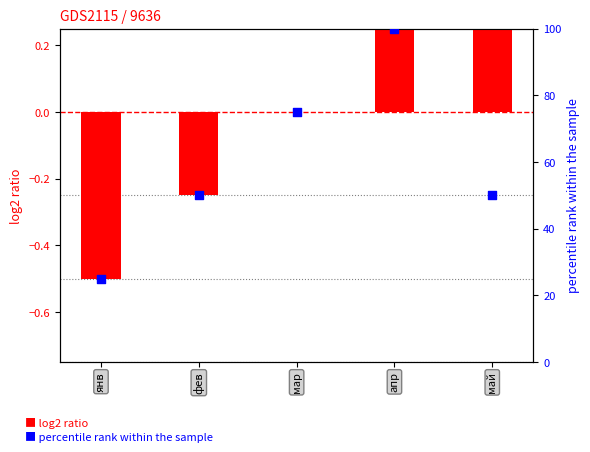

Which series has the widest spread of Y values?

percentile rank